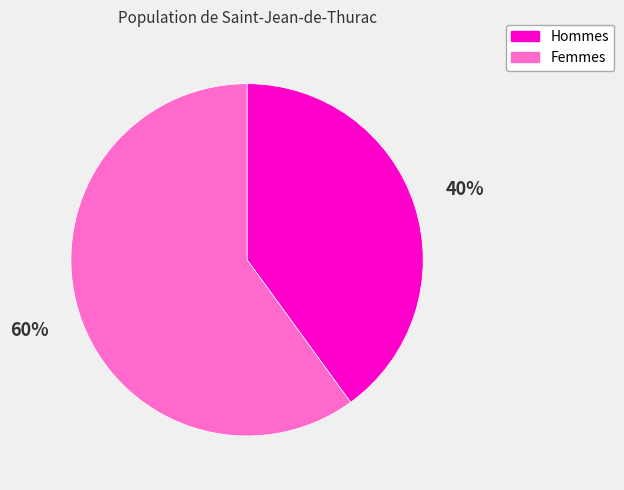

To the nearest percent, what is the average slice percentage?

50%